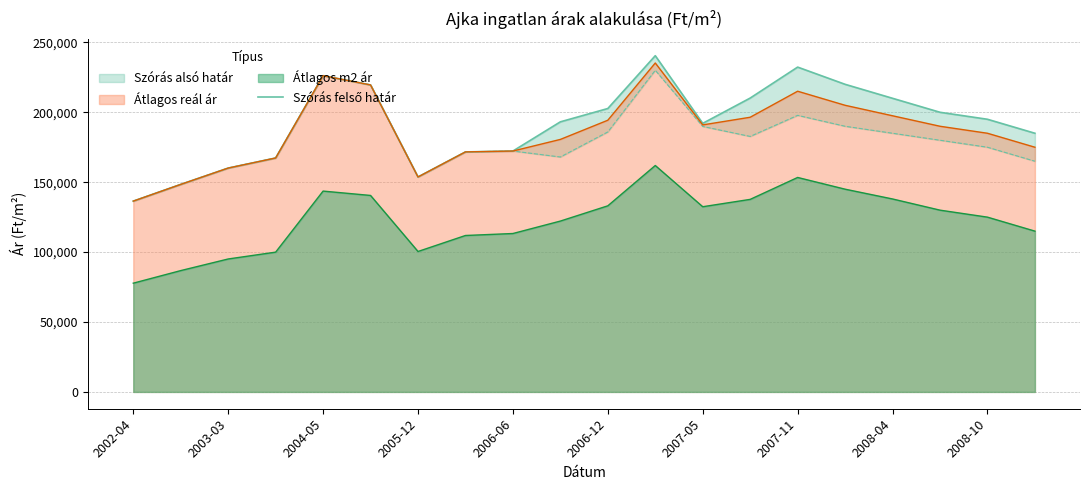

How many data points are above 195000?

9